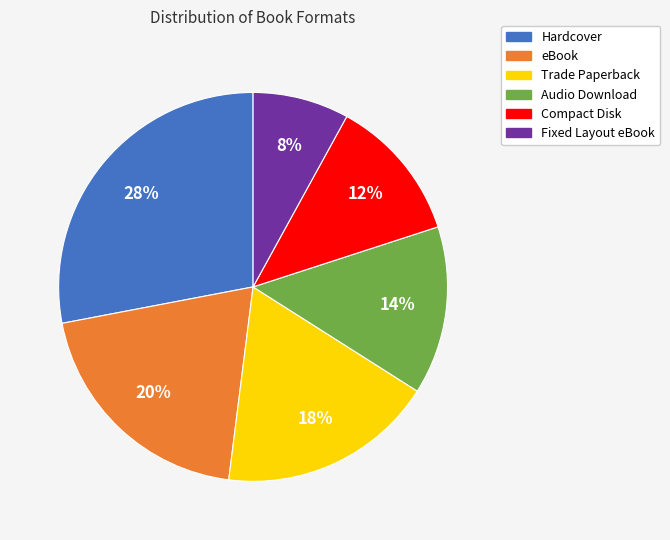

To the nearest percent, what is the combined percentage of Compact Disk and Trade Paperback?

30%